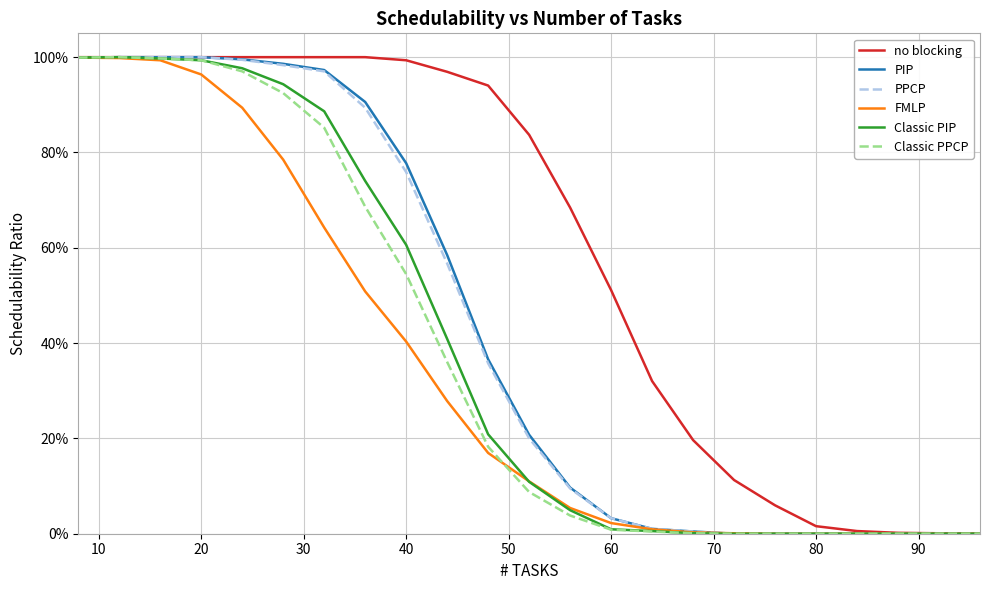

What are all the series names shown in the legend?

no blocking, PIP, PPCP, FMLP, Classic PIP, Classic PPCP